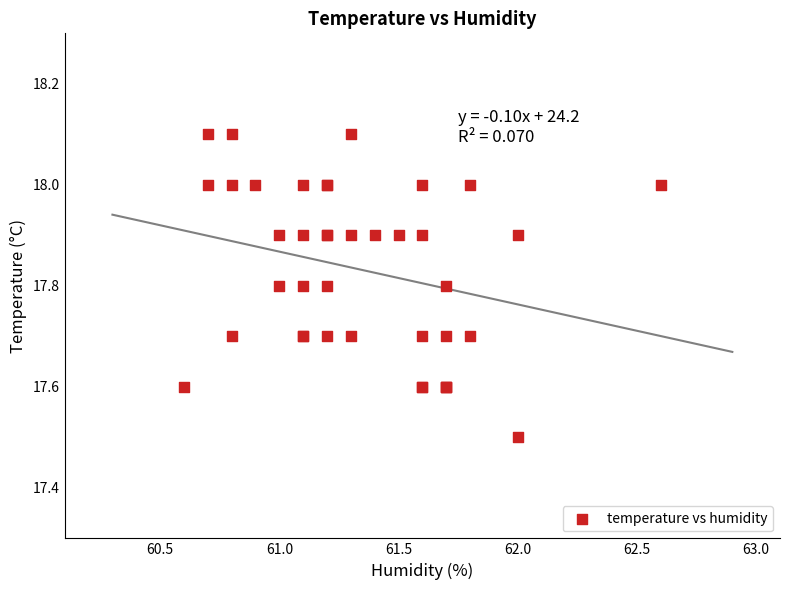

What Y value in the scatter plot is closest to 17?

17.5